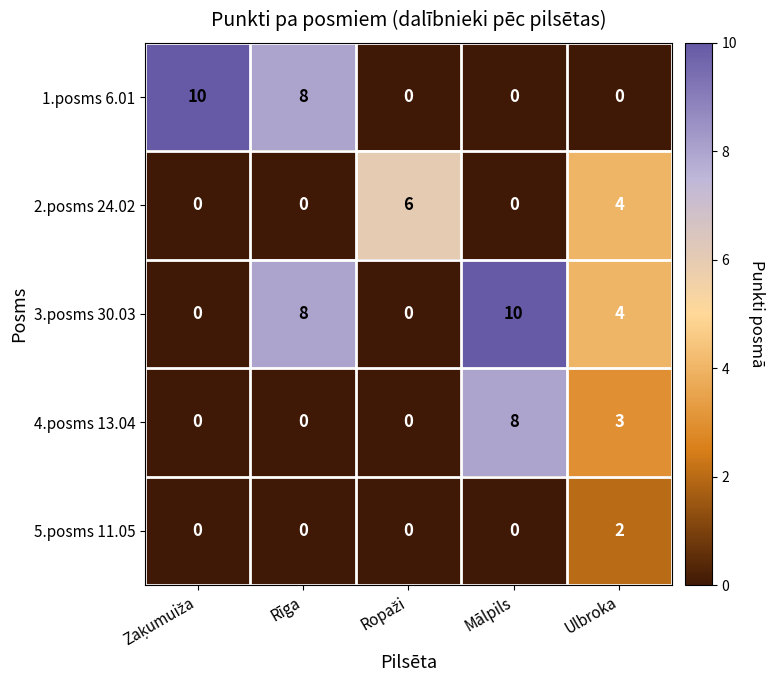

How many 5.posms 11.05 values are between 0 and 1?

4